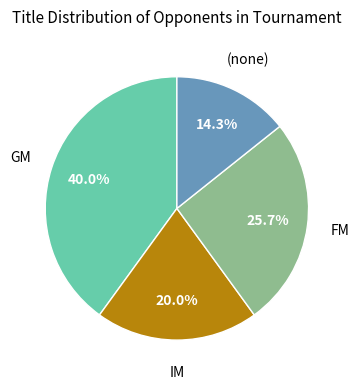

Is there any slice that represents more than half of the pie?

No